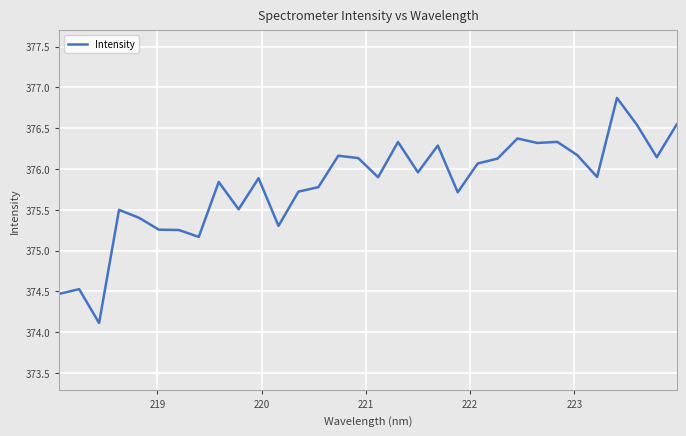

What is the greatest value displayed?

376.9